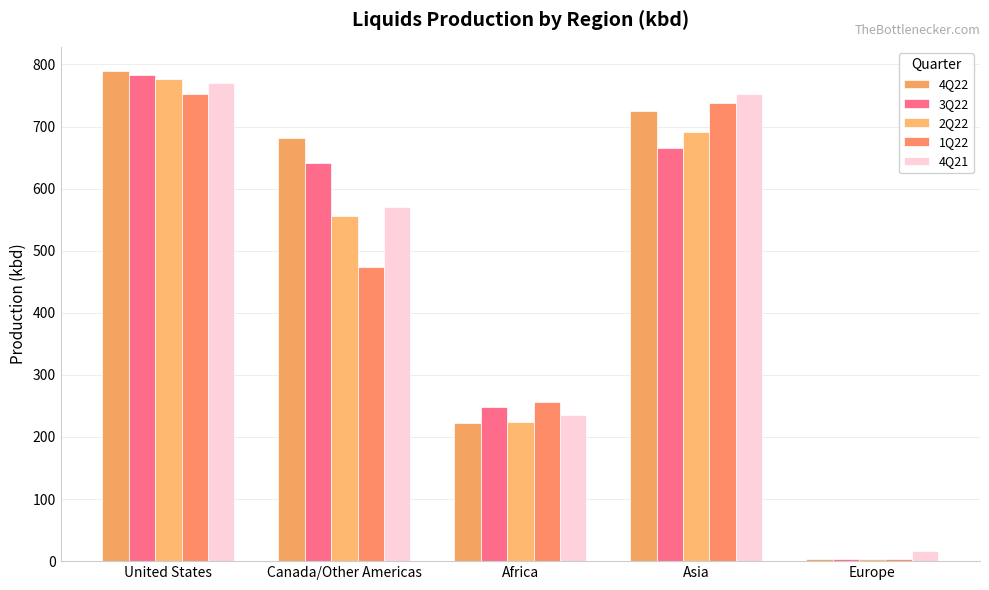

What is the average value of the 1Q22 series?

445